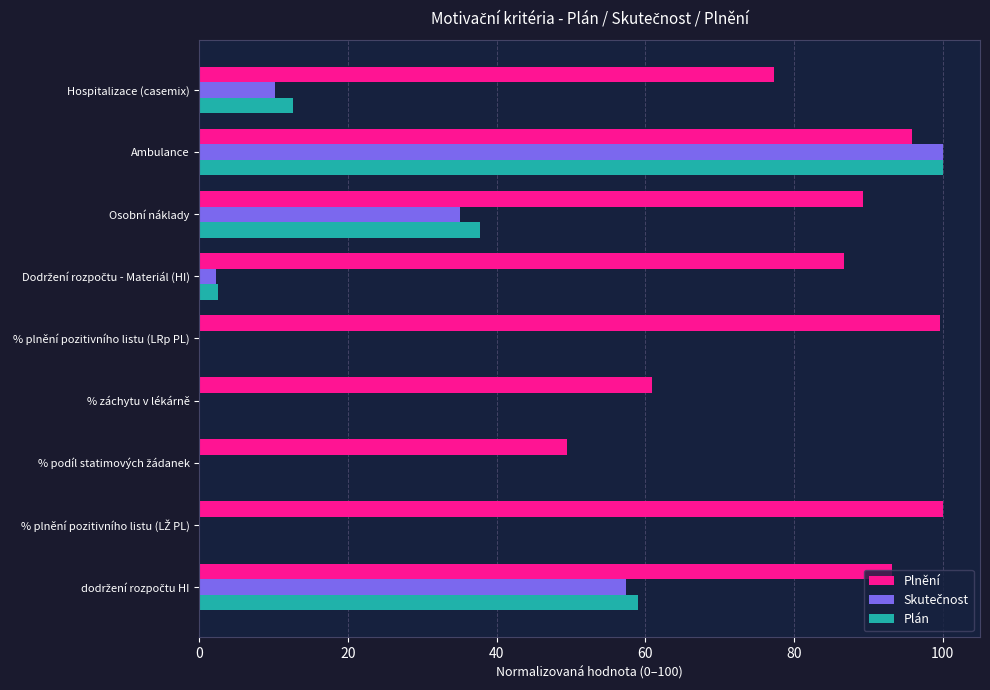

What is the total value across all series at Hospitalizace (casemix)?

100.0